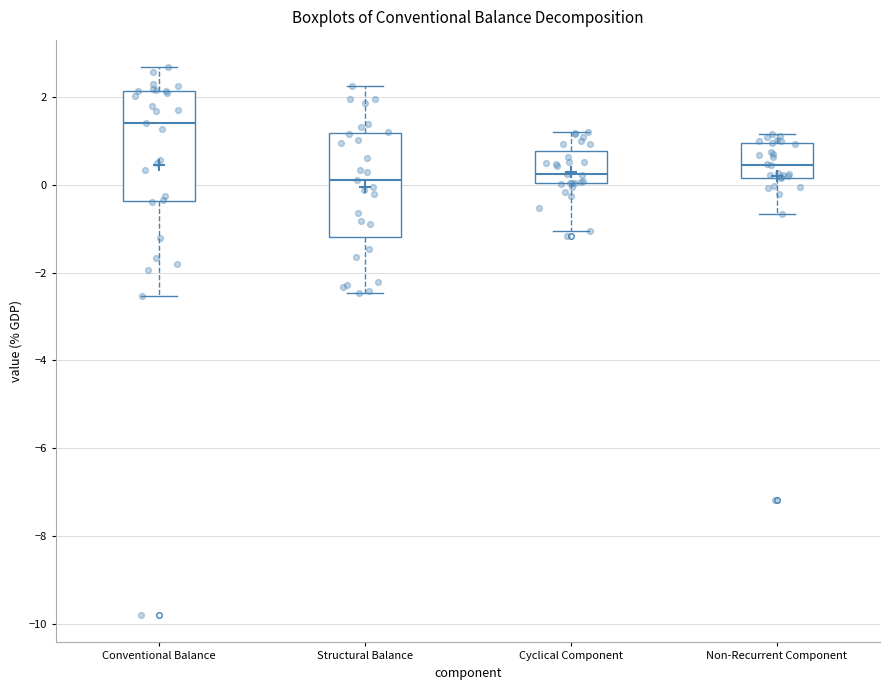

Where does the upper whisker of the box for Structural Balance end on the y-axis? The values are not printed on the chart, so give them approximately, as read against the axis.

2.2